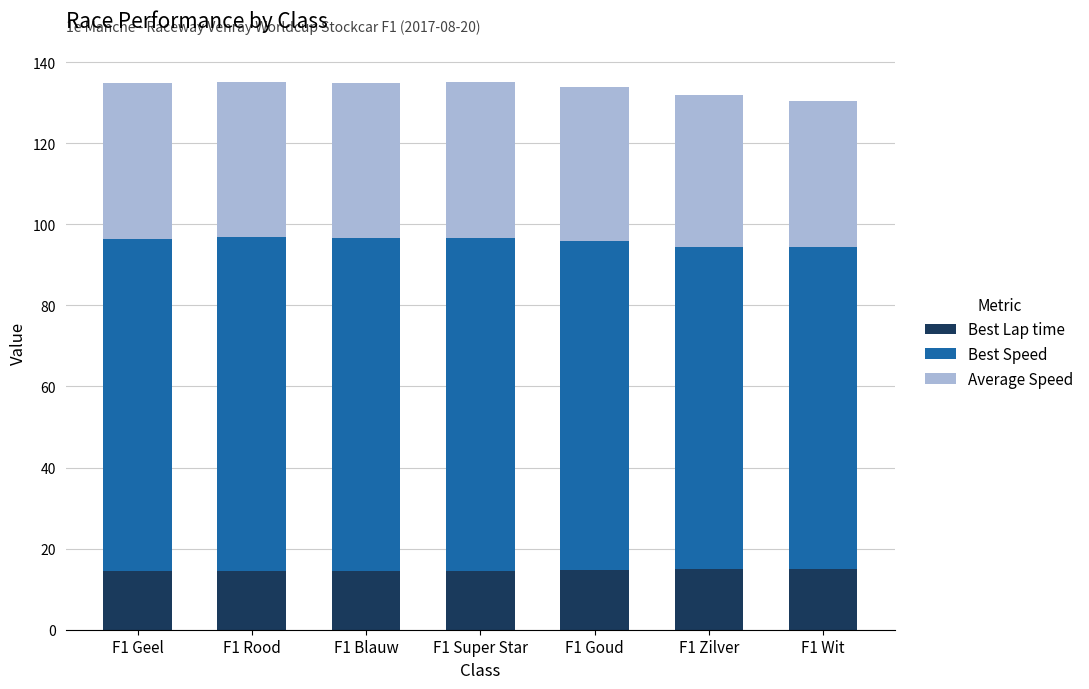

What is the total value across all series at F1 Goud?

133.8